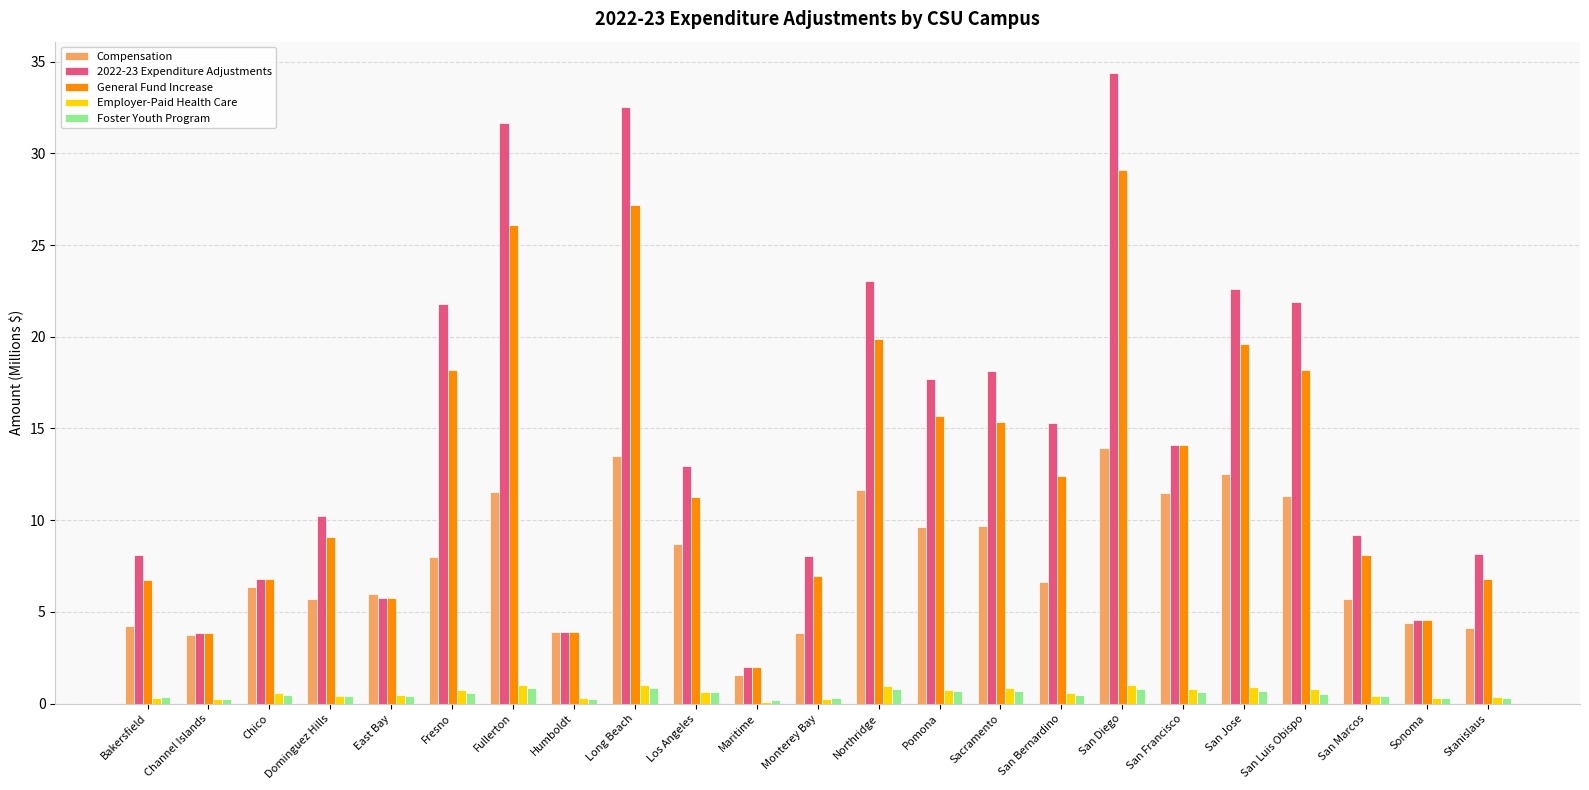

What is the sum of all General Fund Increase values?

291.6